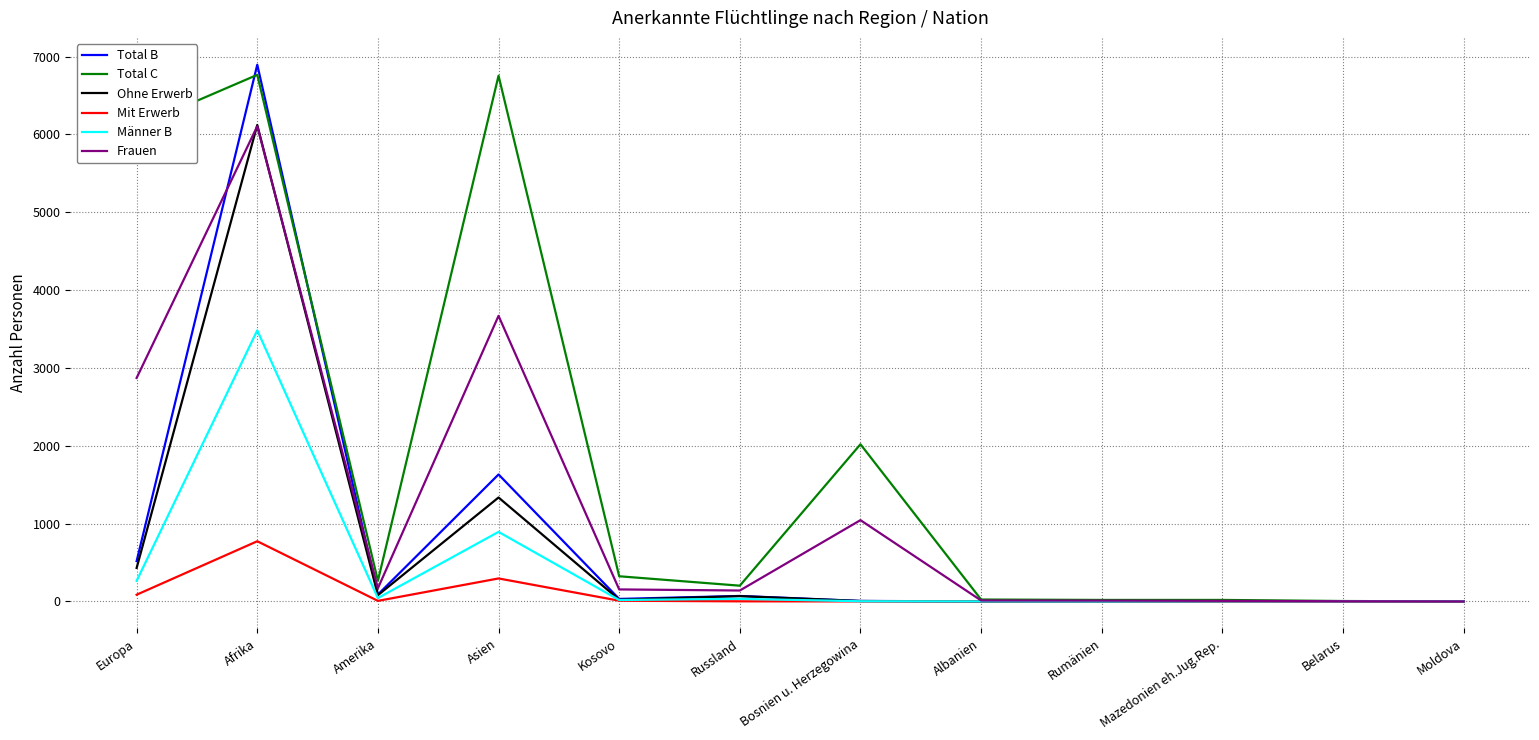

The Männer B series shows 381 at Asien. True or false?

False